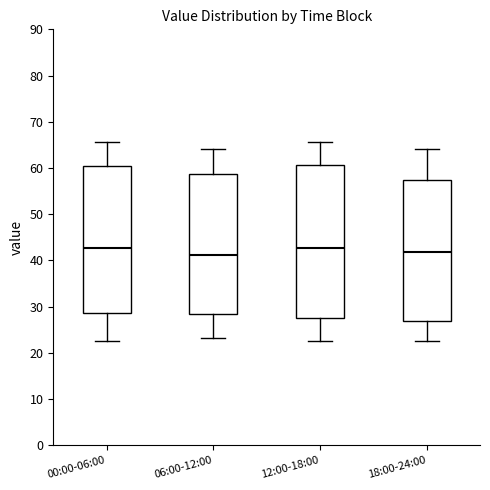

Reading left to right, transcribe this box plot: for each box, give where its median line is, the range the box spans, and where its two whiskers end, as read against the y-axis. The values are not printed on the chart, so give them approximately, as read against the axis.

00:00-06:00: median 43, box 29 to 60, whiskers 23 to 66
06:00-12:00: median 41, box 28 to 59, whiskers 23 to 64
12:00-18:00: median 43, box 27 to 61, whiskers 23 to 66
18:00-24:00: median 42, box 27 to 57, whiskers 23 to 64